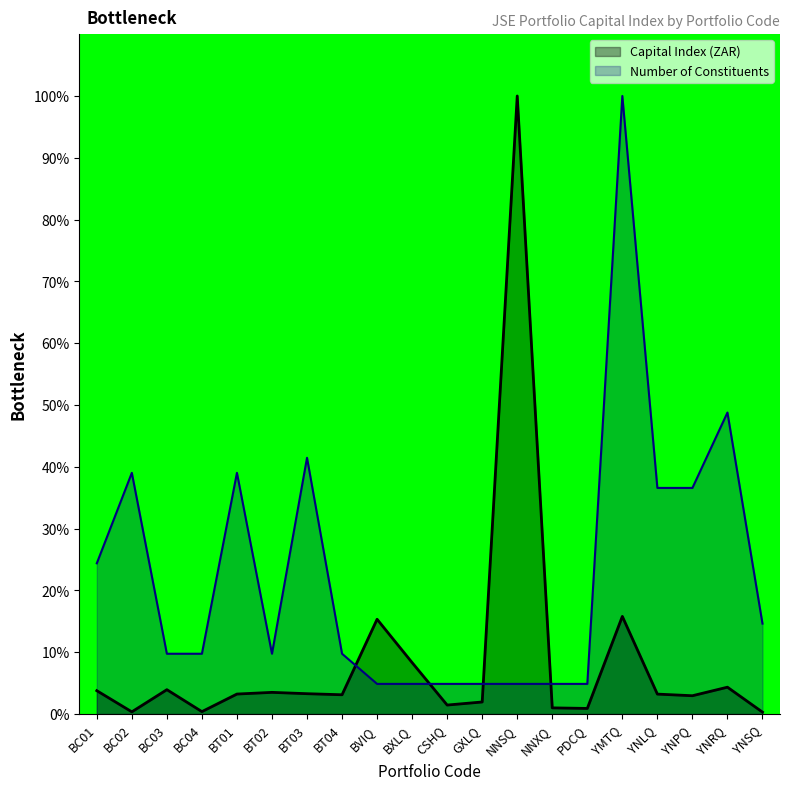

How many lines are shown in the chart?

2